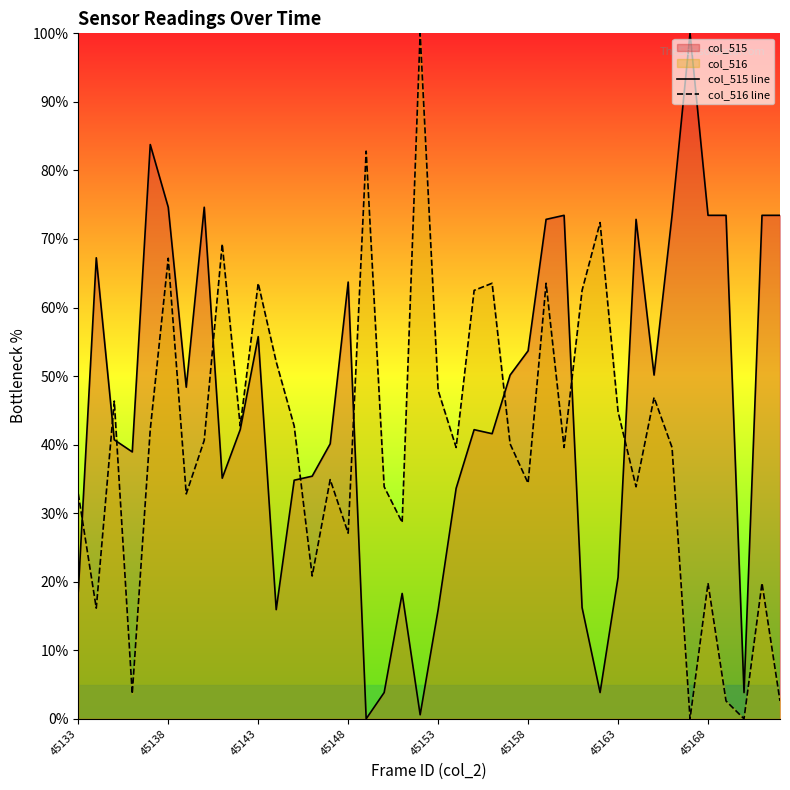

At which category is the sum across all series the highest?

45138